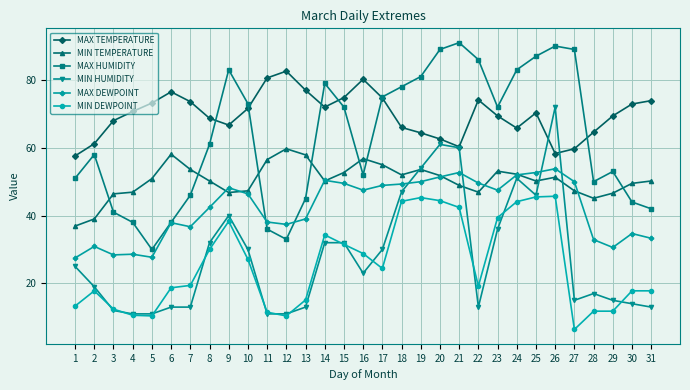

True or false: MAX HUMIDITY has more than 2 points higher than both neighbors.

True